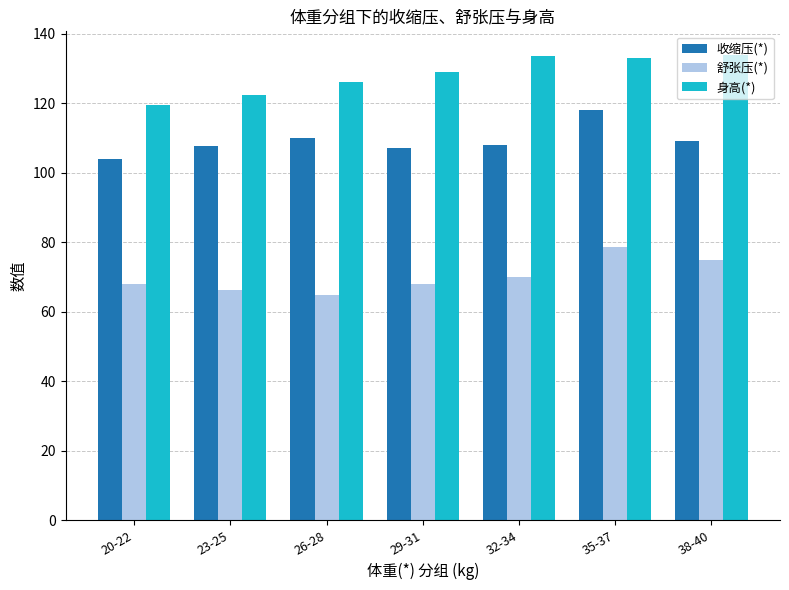

List the series in order of their peak value, highest first.

身高(*), 收缩压(*), 舒张压(*)